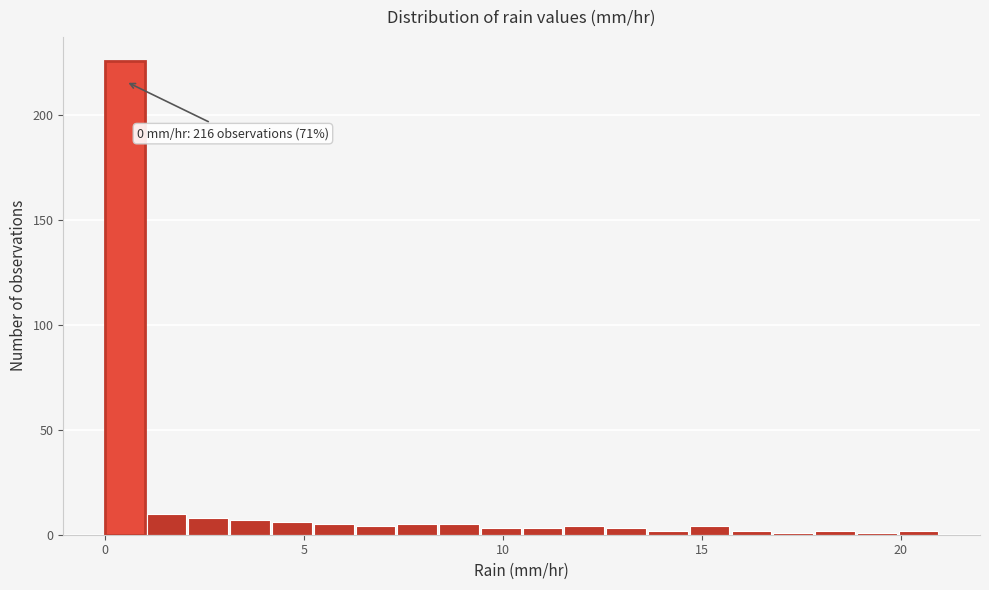

Read against the x-axis, roughly where is the centre of the tallest bar?

0.5